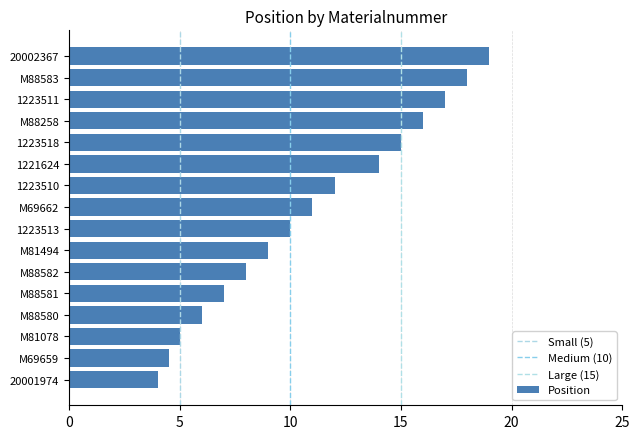

How many data points does each series have?

16